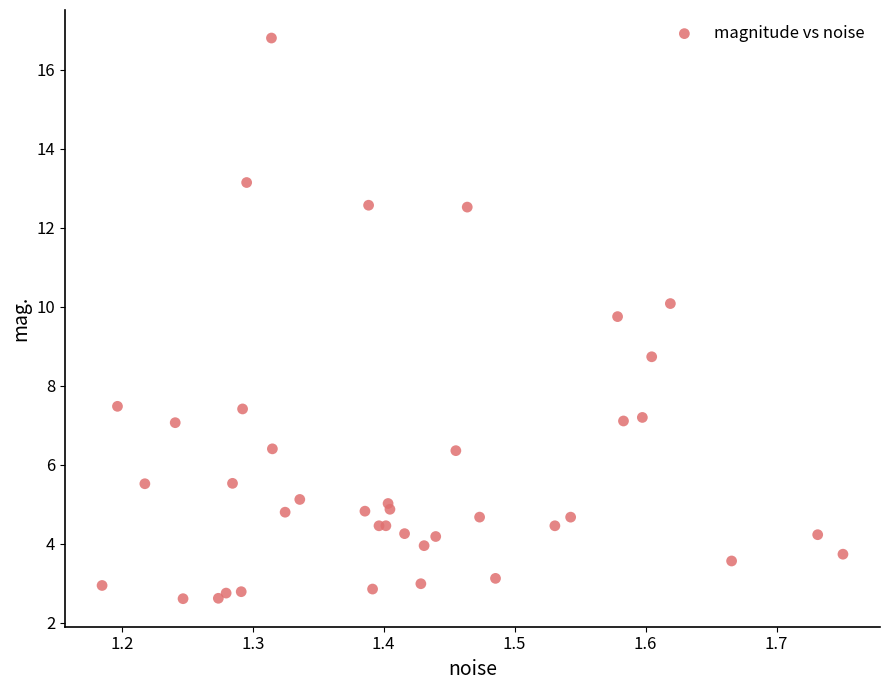

What Y value in the scatter plot is closest to 9?

8.7